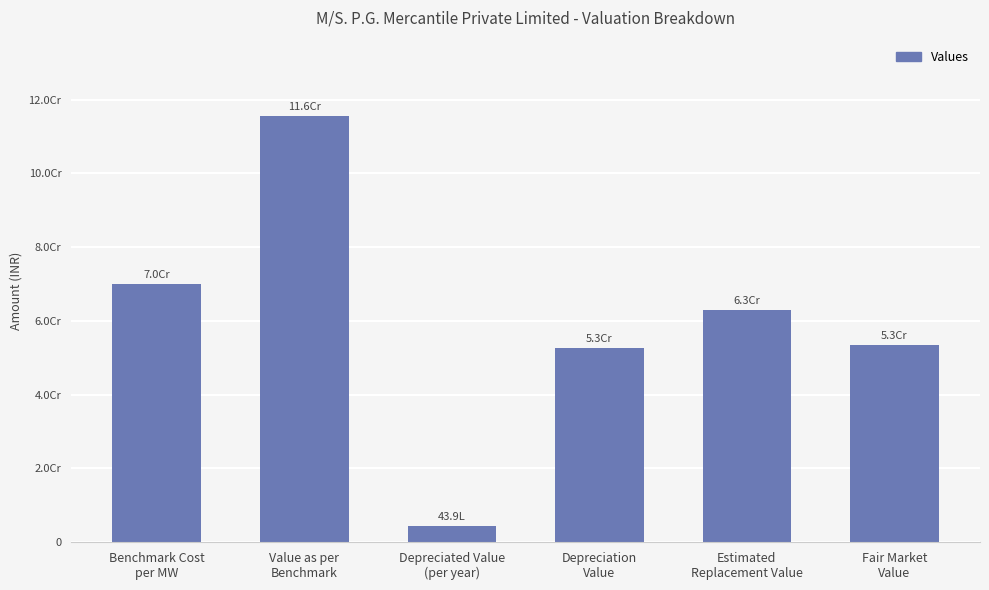

The value at Value as per
Benchmark is 153219831. True or false?

False